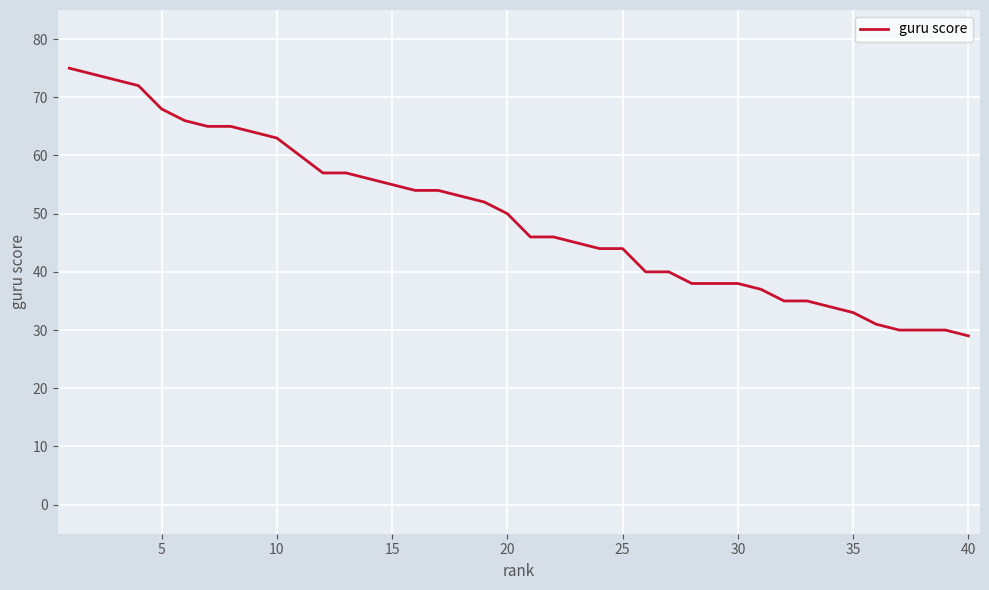

What is the difference between the maximum and minimum values?

46